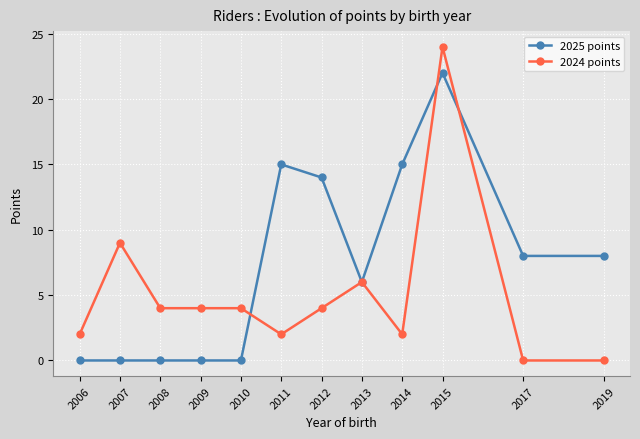

What is the difference between the highest and lowest values at 2011?

13